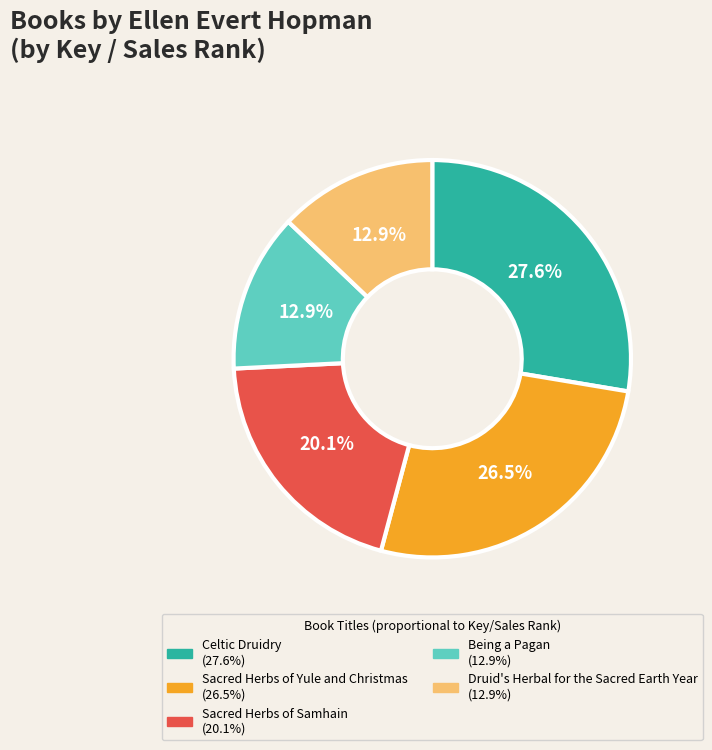

What portion of the pie excludes Druid's Herbal for the Sacred Earth Year?

87.1%